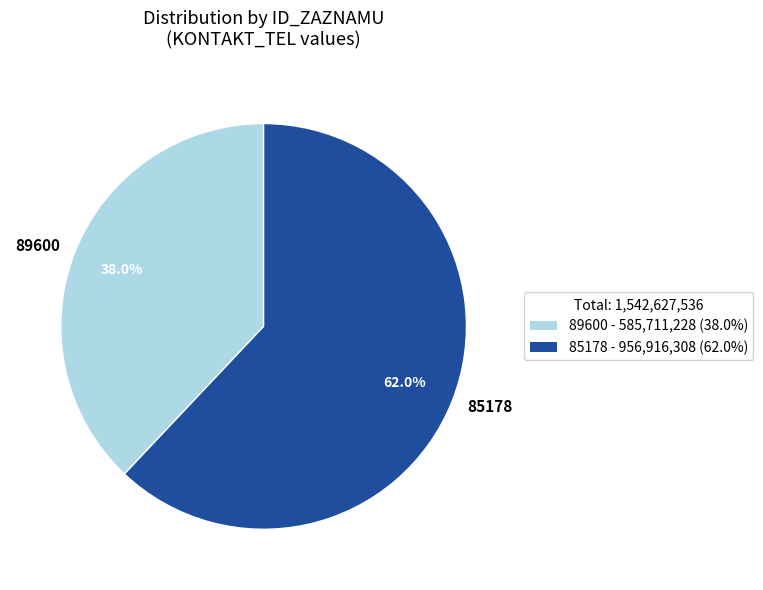

Which category has the smallest portion of the pie?

89600